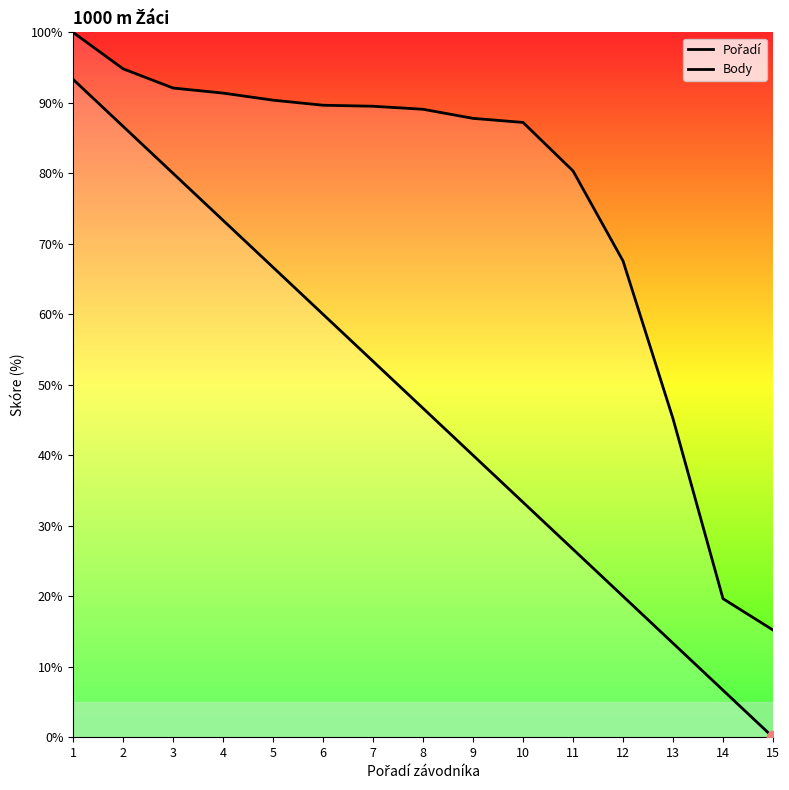

What are all the series names shown in the legend?

Pořadí, Body